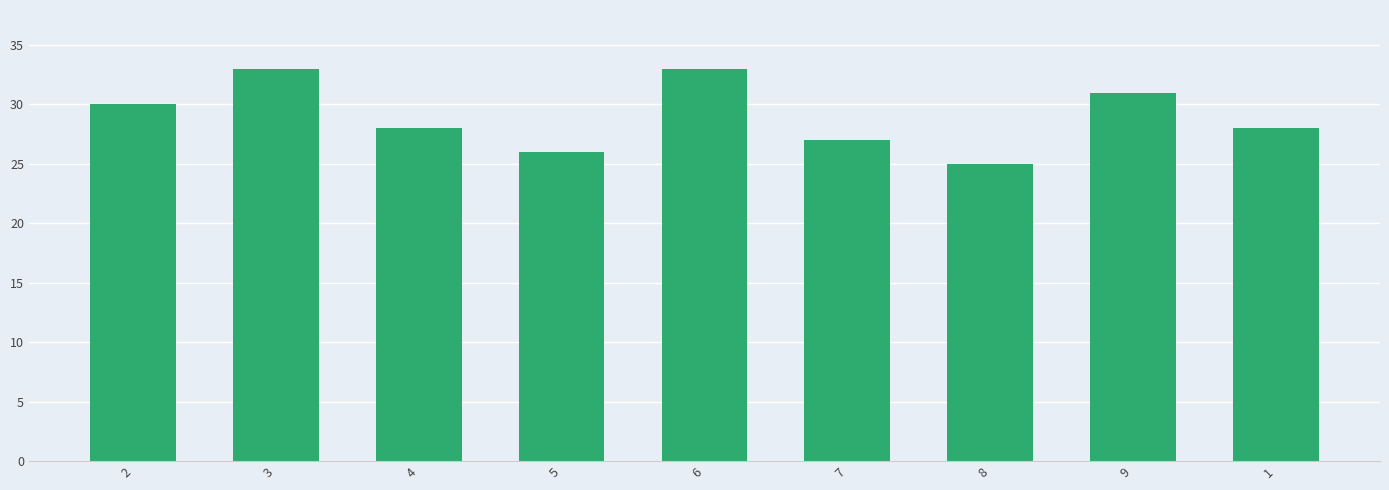

True or false: the data shows 50 at 6.

False